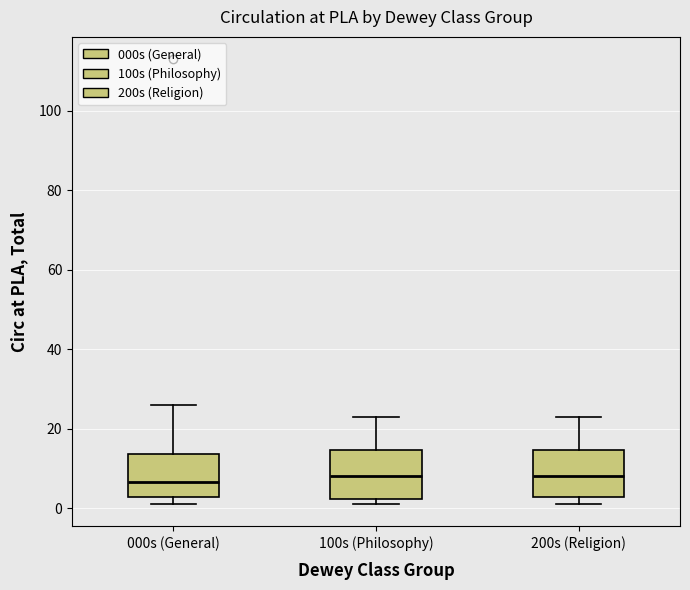

Reading left to right, transcribe this box plot: for each box, give where its median line is, the range the box spans, and where its two whiskers end, as read against the y-axis. The values are not printed on the chart, so give them approximately, as read against the axis.

000s (General): median 6, box 2 to 14, whiskers 2 (just below the box's lower edge) to 26
100s (Philosophy): median 8, box 2 to 14, whiskers 2 (just below the box's lower edge) to 24
200s (Religion): median 8, box 2 to 14, whiskers 2 (just below the box's lower edge) to 24